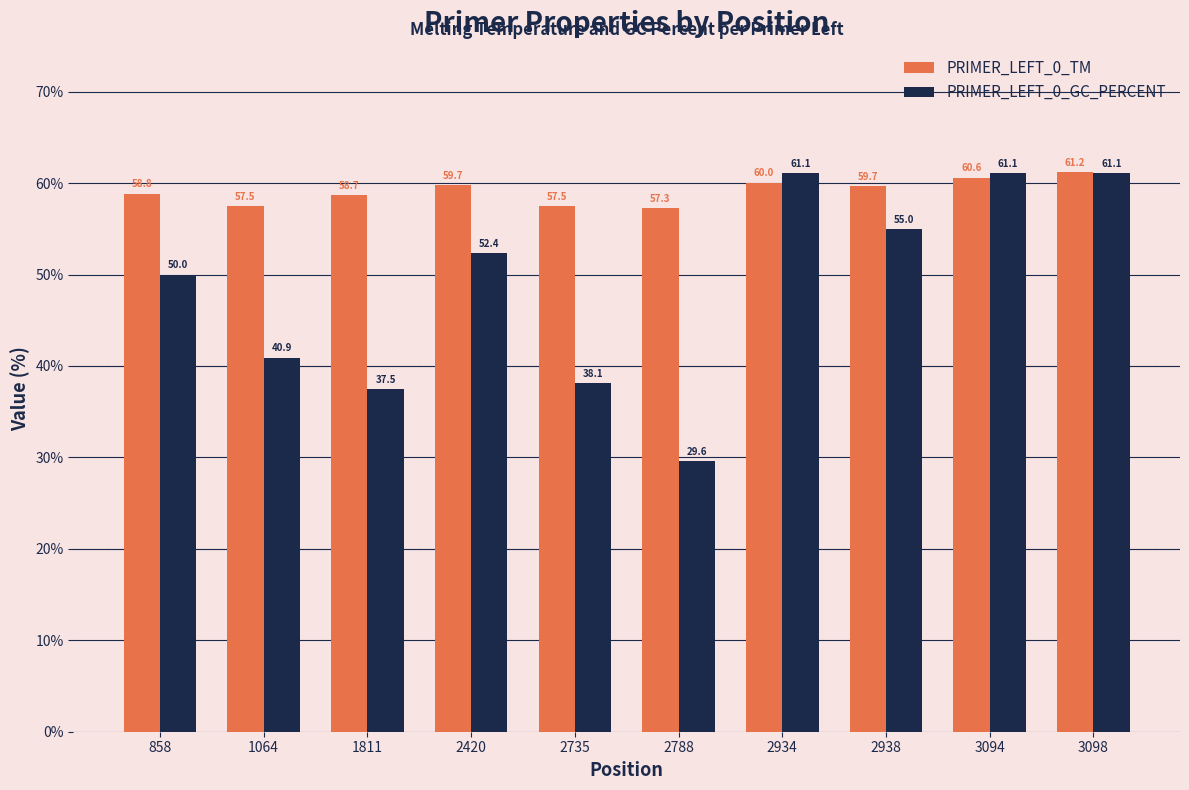

Which category has the highest value in the PRIMER_LEFT_0_TM series?

3098